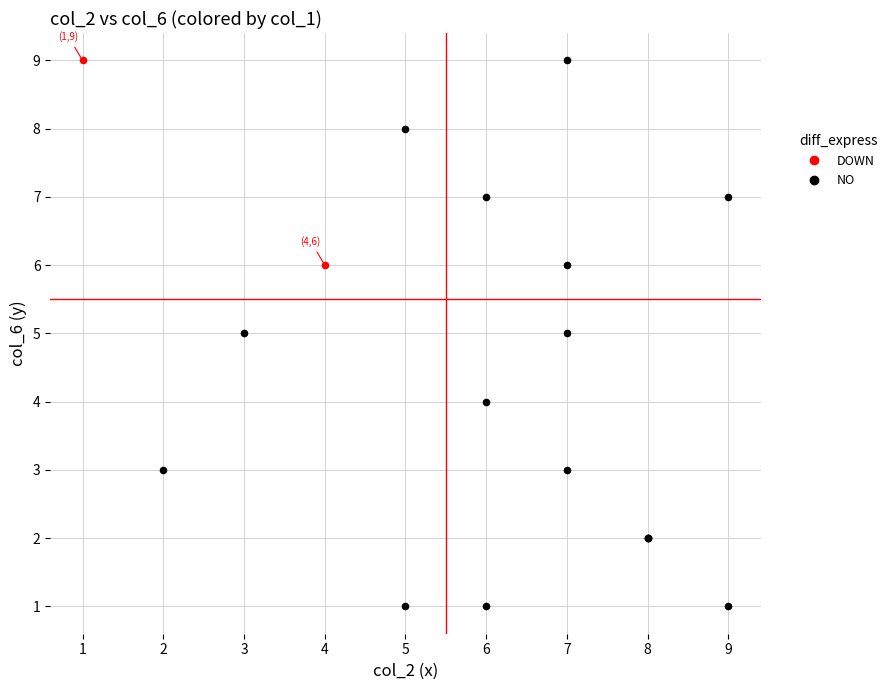

What are all the series names shown in the legend?

DOWN, NO